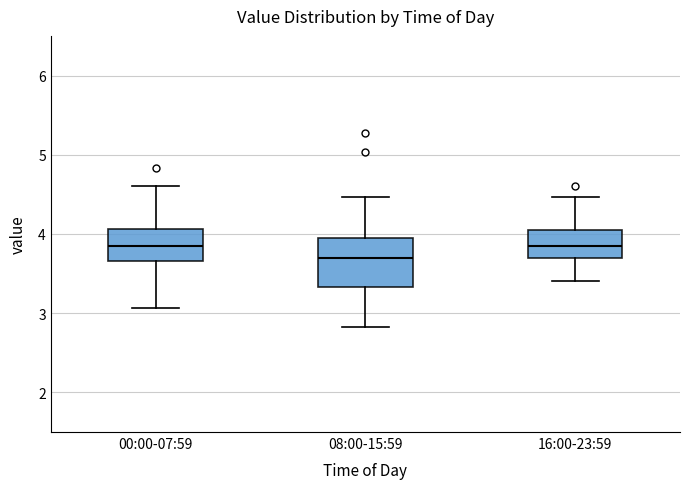

Which box's median line is the lowest?

08:00-15:59